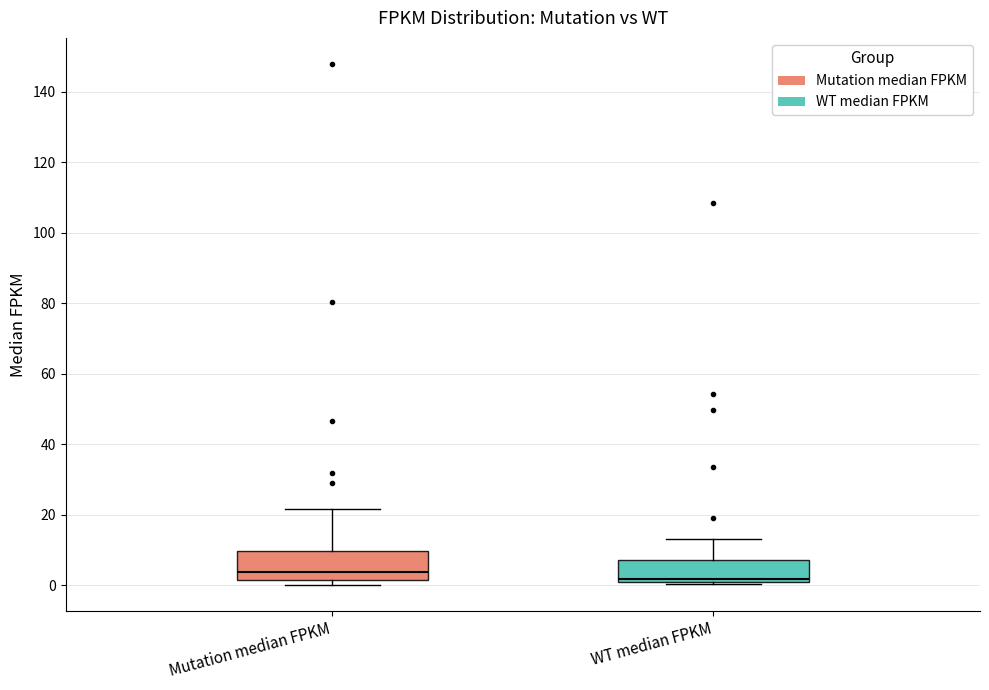

Where is the lower edge of the box for WT median FPKM on the y-axis? The values are not printed on the chart, so give them approximately, as read against the axis.

0